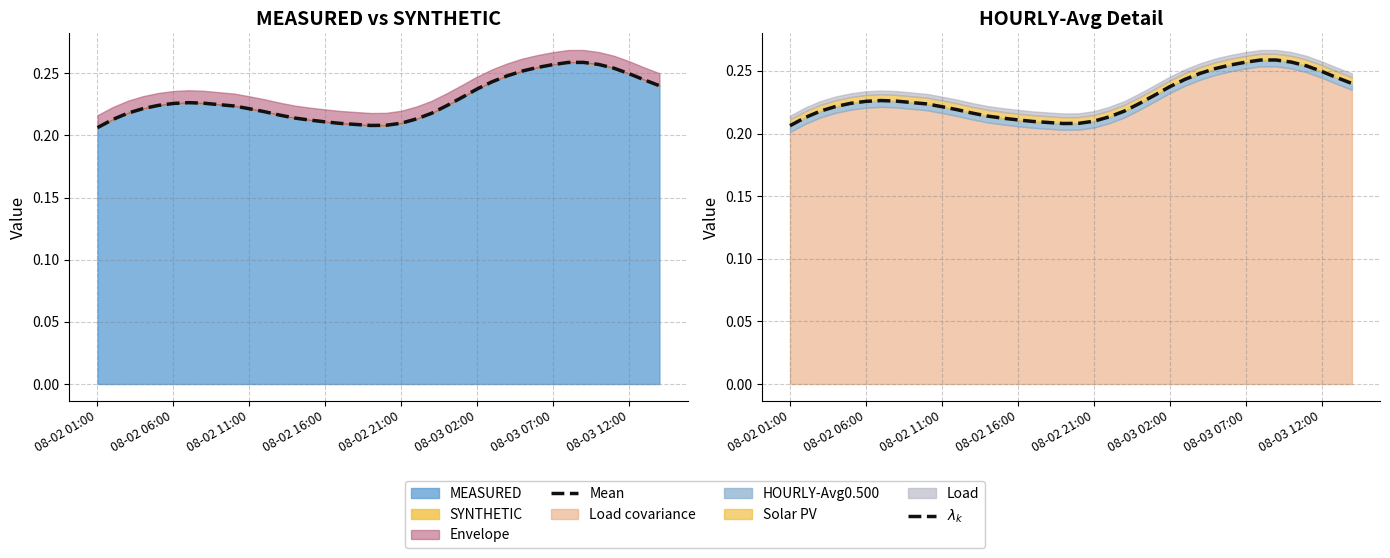

True or false: Mean has a value of 0.2 at 8.

True